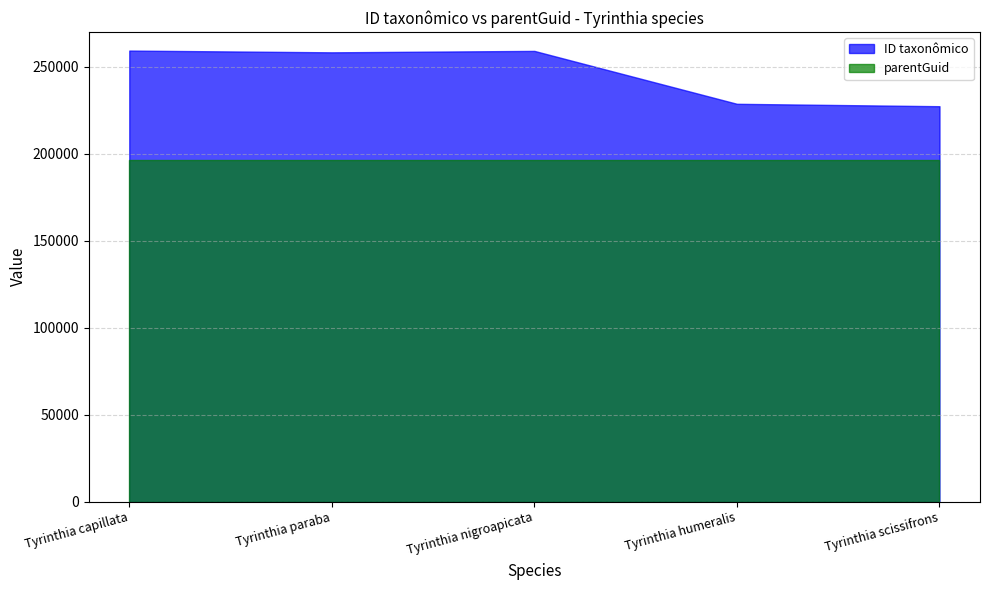

True or false: parentGuid and ID taxonômico cross at least once.

False